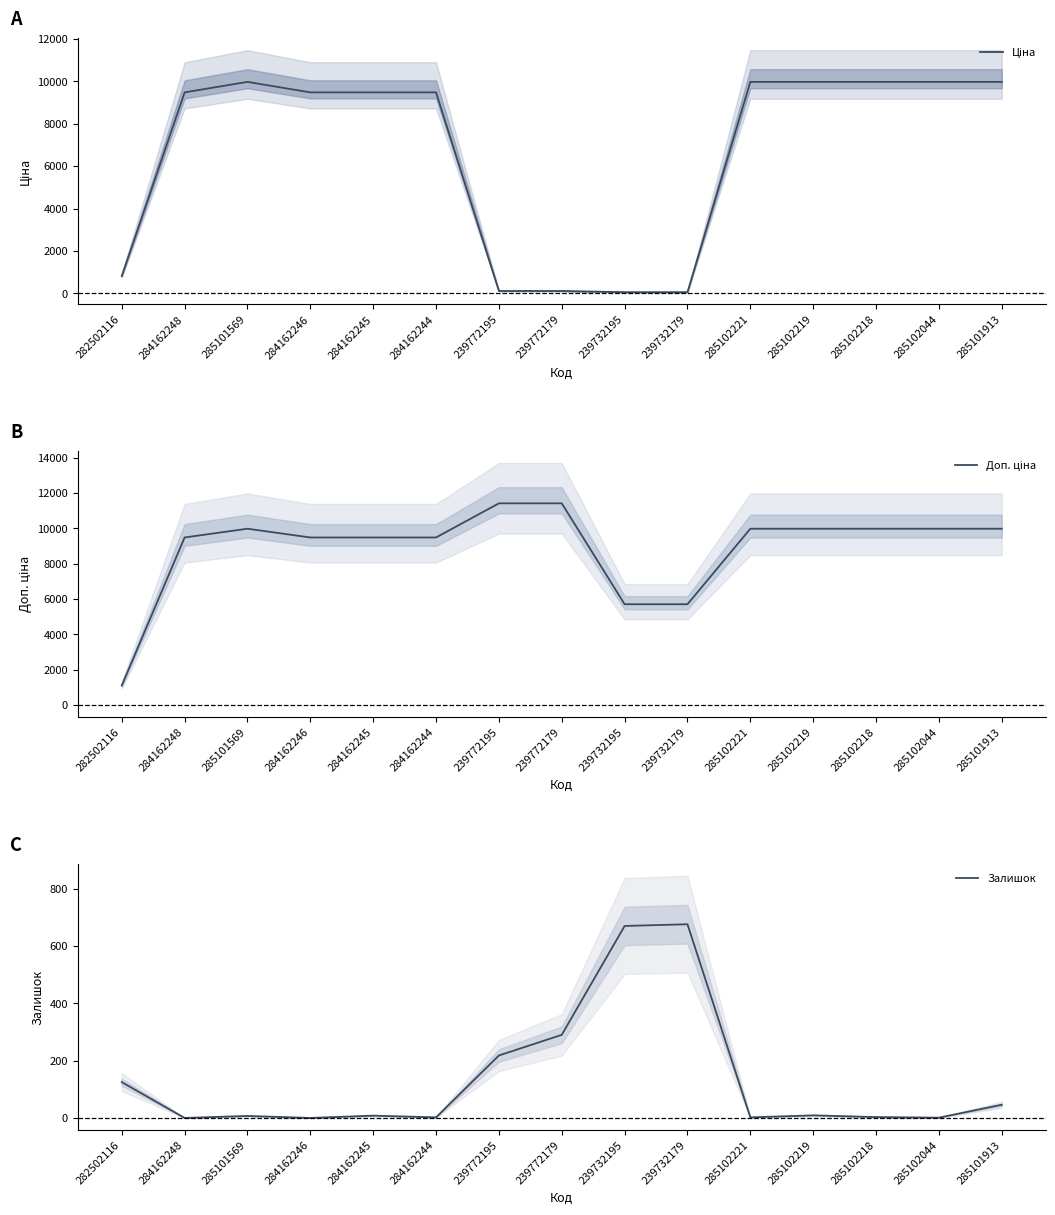

Reading left to right, list all the values displayed in this chart.

Ціна: 282502116=818.5	284162248=9480.1	285101569=9975.0	284162246=9480.1	284162245=9480.1	284162244=9480.1	239772195=114.1	239772179=114.1	239732195=57.0	239732179=57.0	285102221=9975.0	285102219=9975.0	285102218=9975.0	285102044=9975.0	285101913=9975.0
Доп. ціна: 282502116=1109.2	284162248=9480.1	285101569=9975.0	284162246=9480.1	284162245=9480.1	284162244=9480.1	239772195=11410.0	239772179=11410.0	239732195=5705.0	239732179=5705.0	285102221=9975.0	285102219=9975.0	285102218=9975.0	285102044=9975.0	285101913=9975.0
Залишок: 282502116=125.0	284162248=0.0	285101569=7.0	284162246=0.0	284162245=8.0	284162244=2.0	239772195=218.0	239772179=290.0	239732195=670.0	239732179=676.0	285102221=2.0	285102219=9.0	285102218=3.0	285102044=1.0	285101913=46.0